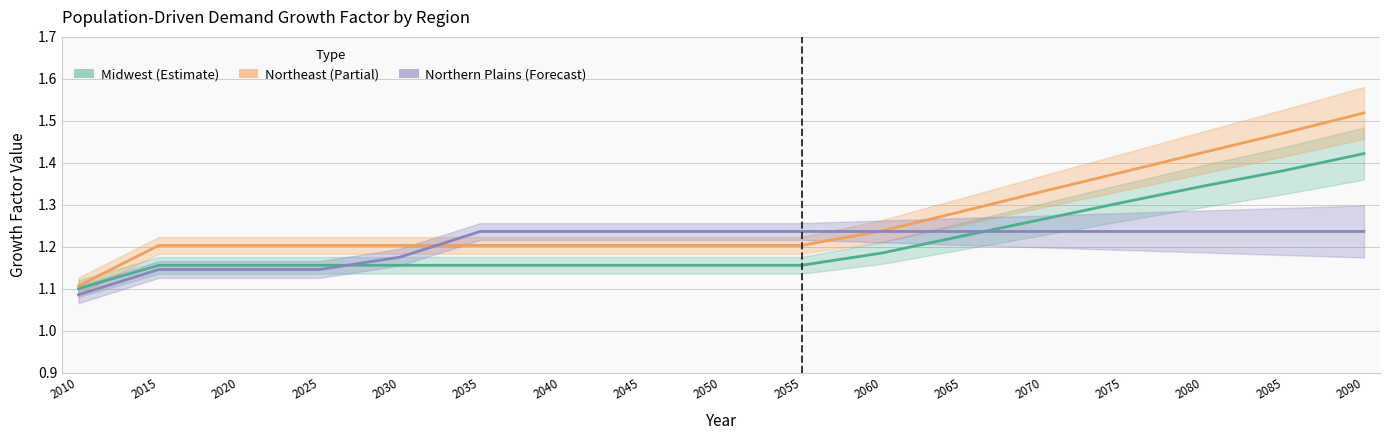

Which series has the largest range (max minus min)?

Northeast